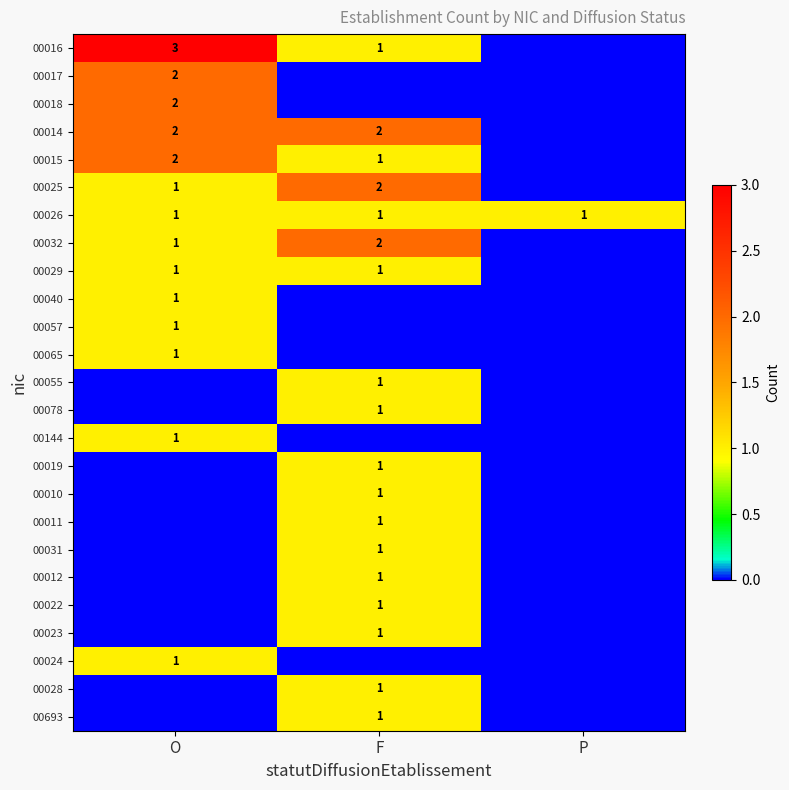

What is the difference between the highest and lowest values at O?

3